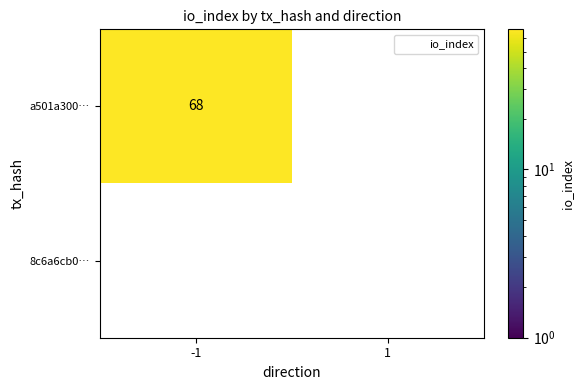

List the series in order of their peak value, lowest first.

8c6a6cb0…, a501a300…